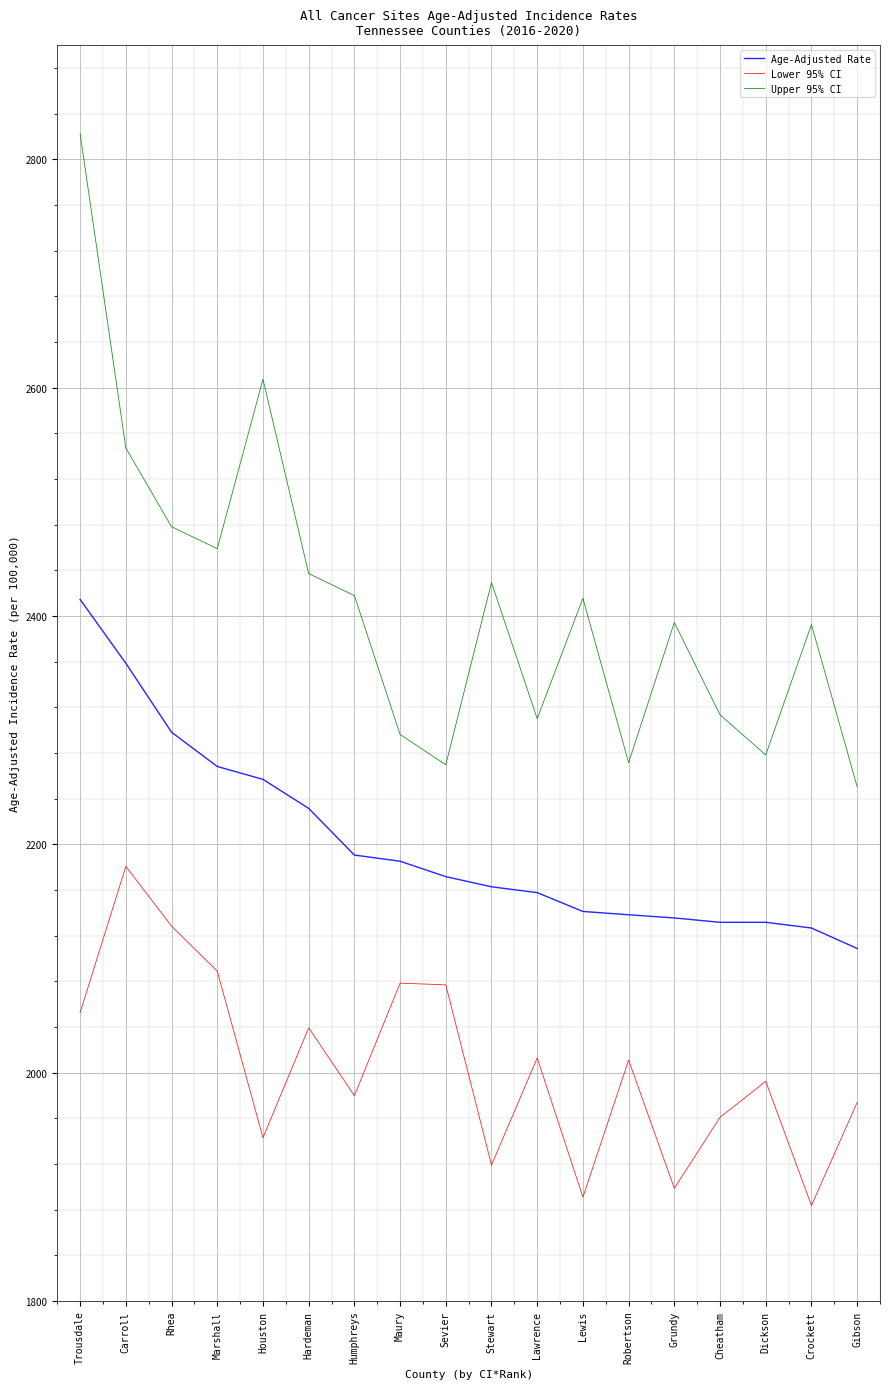

What is the difference between the maximum and minimum values in the Upper 95% CI series?

571.9